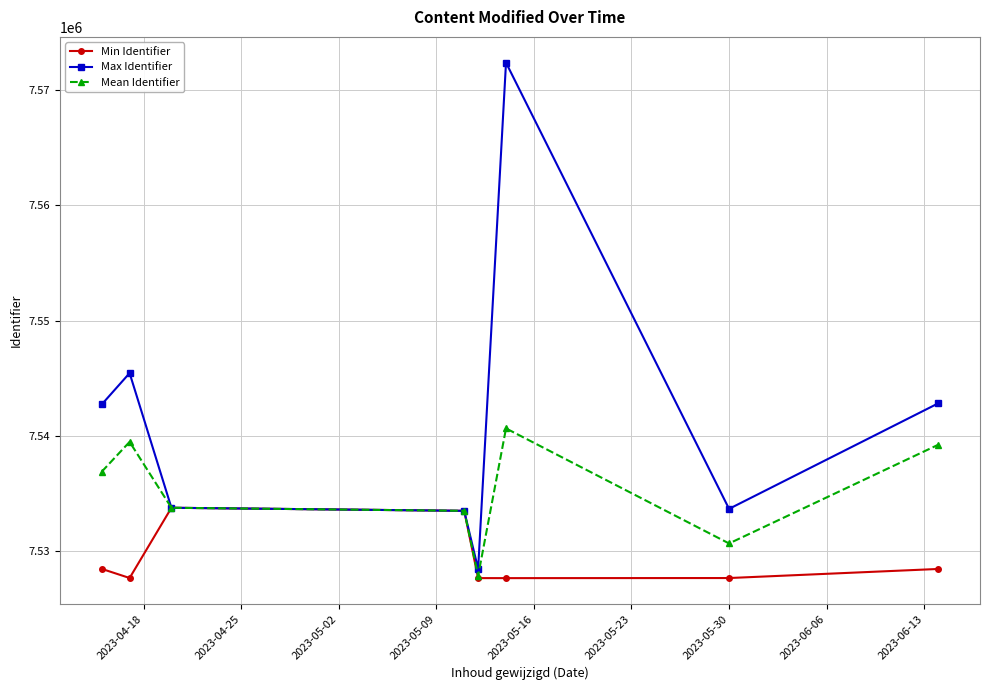

What are all the series names shown in the legend?

Min Identifier, Max Identifier, Mean Identifier